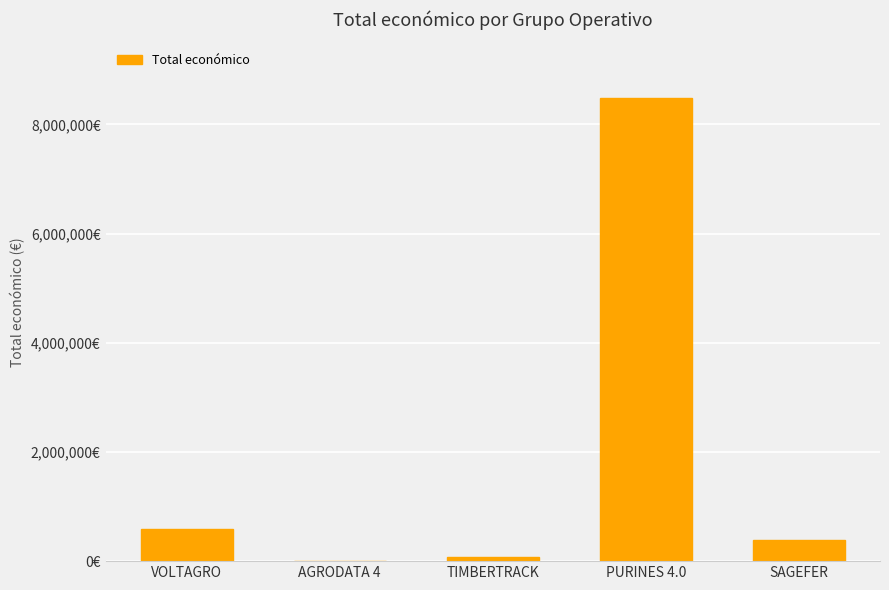

The chart shows a value of 387426 at SAGEFER. True or false?

True